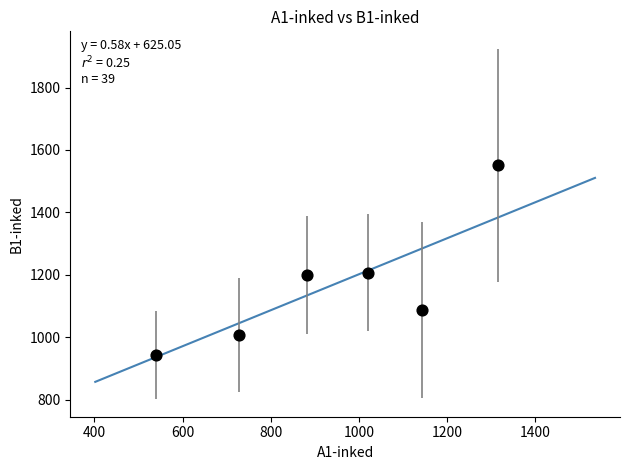

What is the range of X values (max minus min)?

777.1